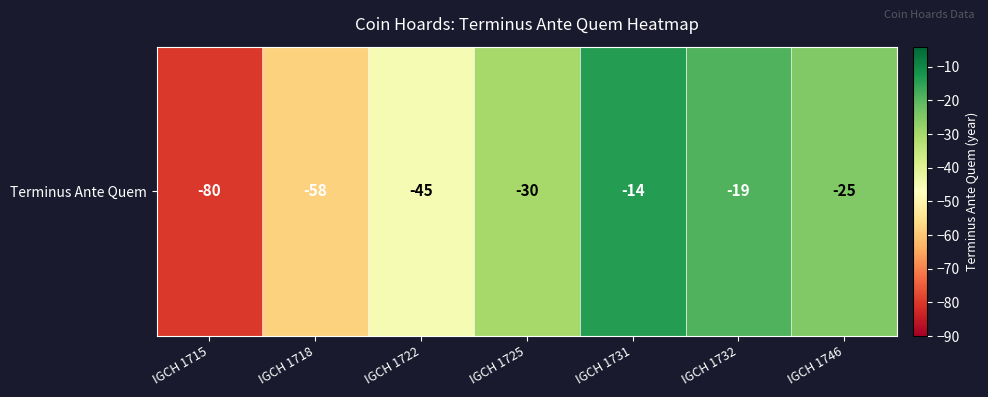

Reading right to left, what are all the values shown in this chart?

IGCH 1746=-25	IGCH 1732=-19	IGCH 1731=-14	IGCH 1725=-30	IGCH 1722=-45	IGCH 1718=-58	IGCH 1715=-80